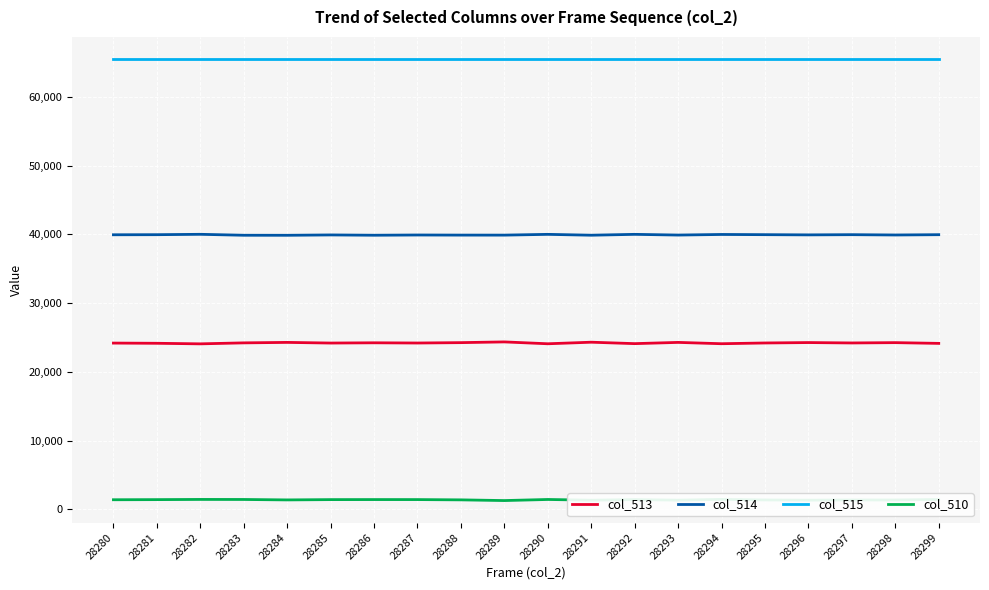

Is it true that col_513 equals 16688 at 28296?

False